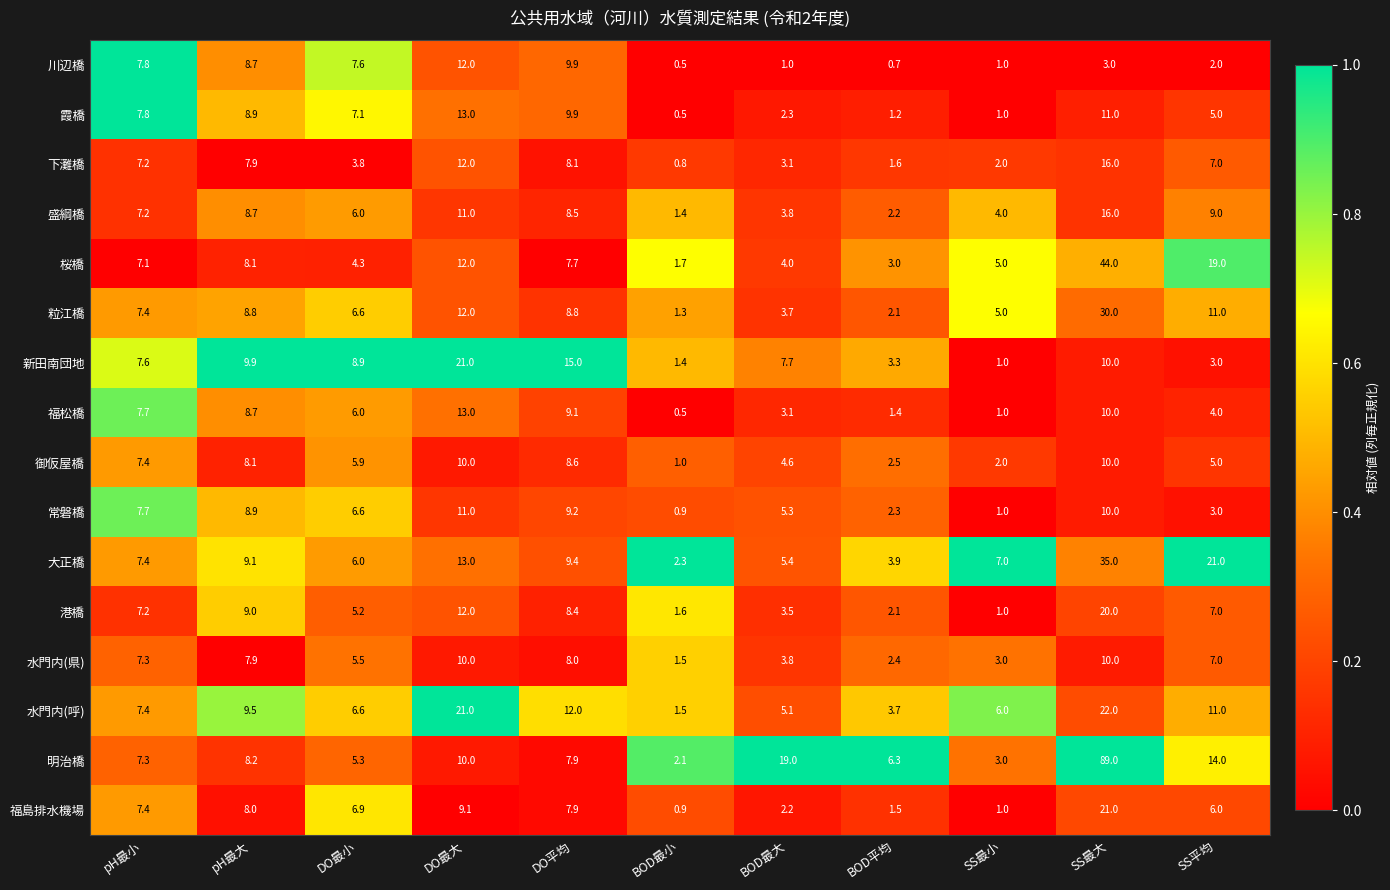

At which category does the chart reach its minimum across all series?

BOD最小